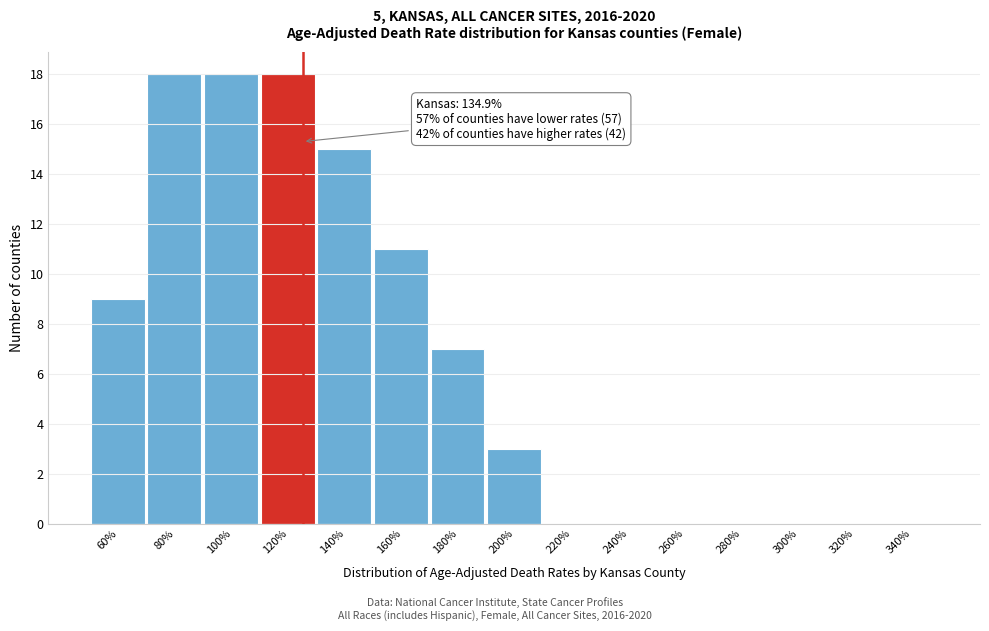

Reading left to right, what are all the values shown in this chart?

60%=9	80%=18	100%=18	120%=18	140%=15	160%=11	180%=7	200%=3	220%=0	240%=0	260%=0	280%=0	300%=0	320%=0	340%=0